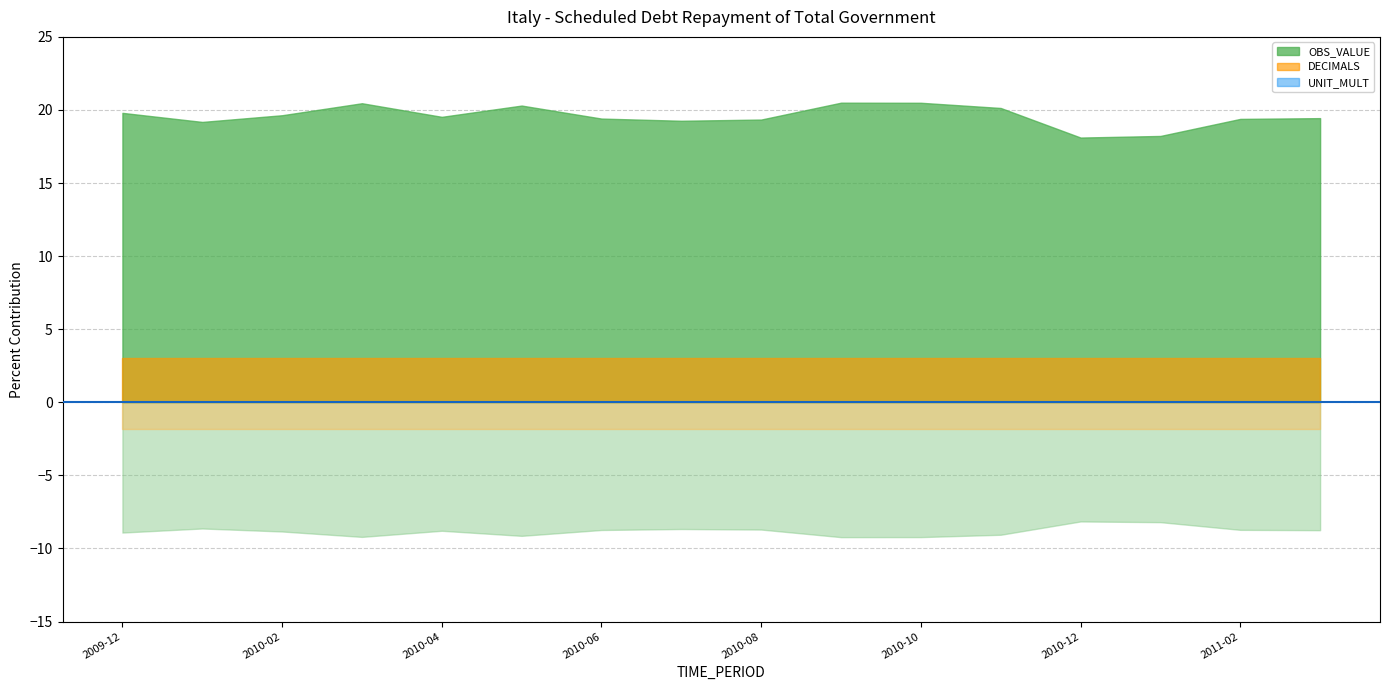

What is the label of the 7th point from the left?

2010-06